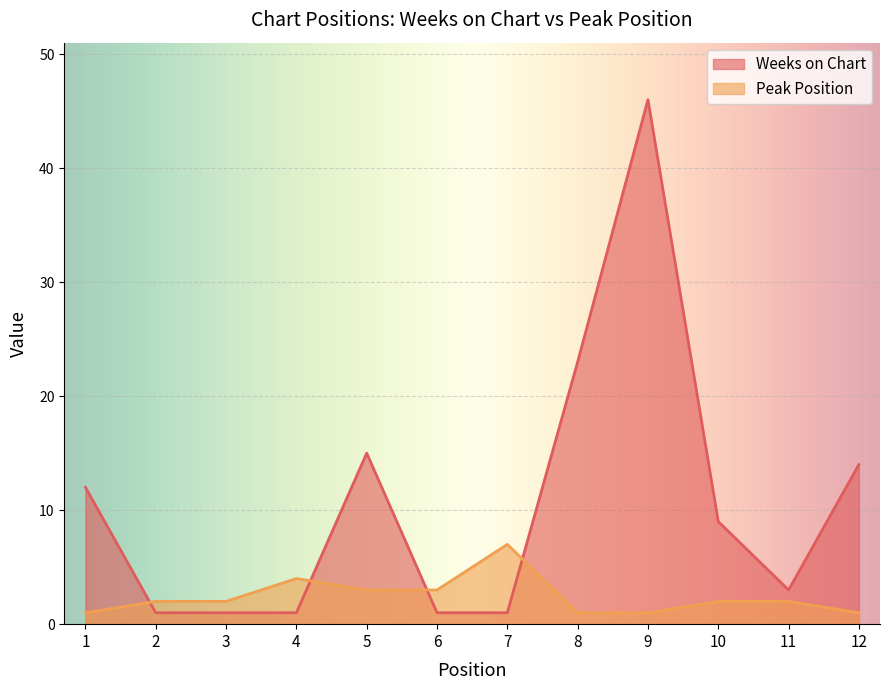

Reading right to left, what are all the values shown in this chart?

Weeks on Chart: 12=14	11=3	10=9	9=46	8=23	7=1	6=1	5=15	4=1	3=1	2=1	1=12
Peak Position: 12=1	11=2	10=2	9=1	8=1	7=7	6=3	5=3	4=4	3=2	2=2	1=1